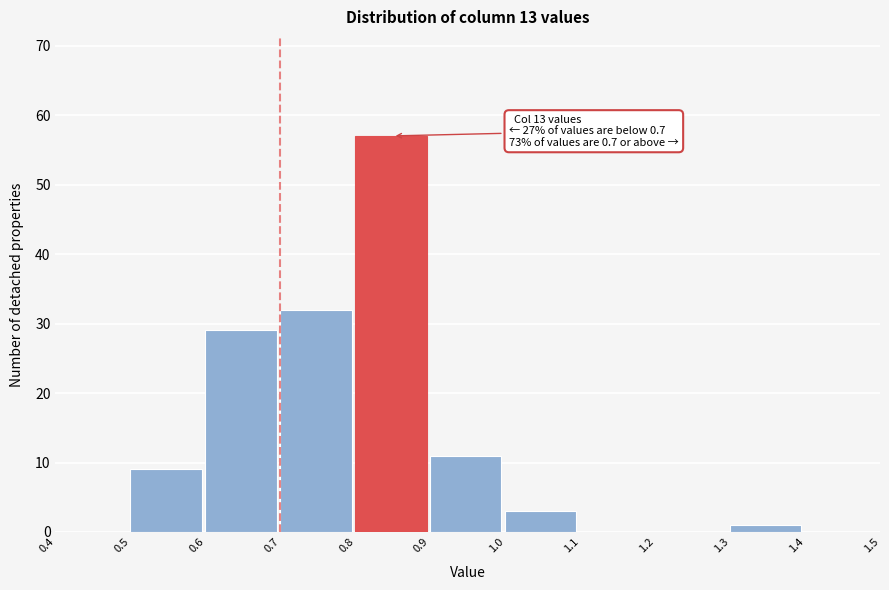

Which range on the x-axis has the tallest bar?

0.8 to 0.9